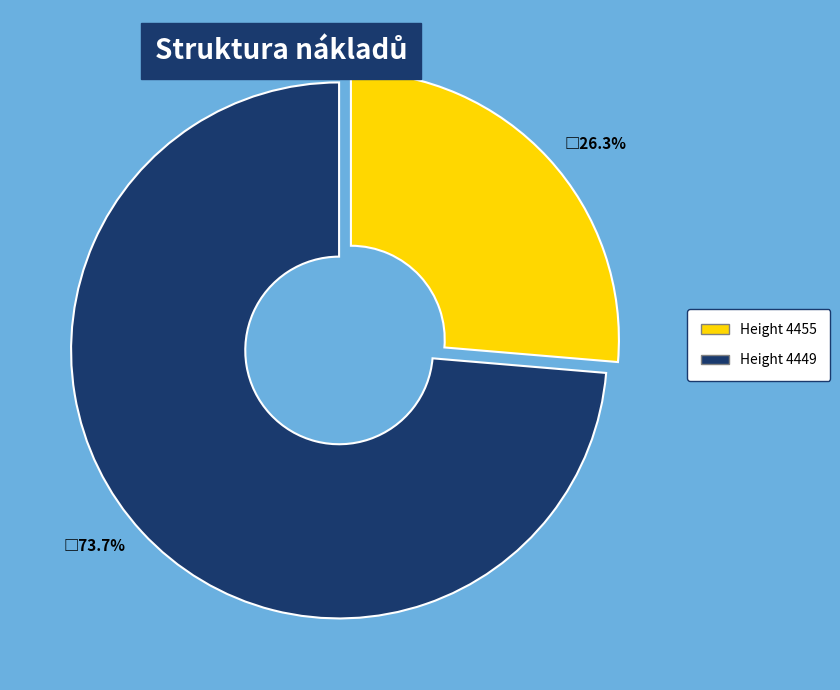

Count the number of slices in the pie.

2